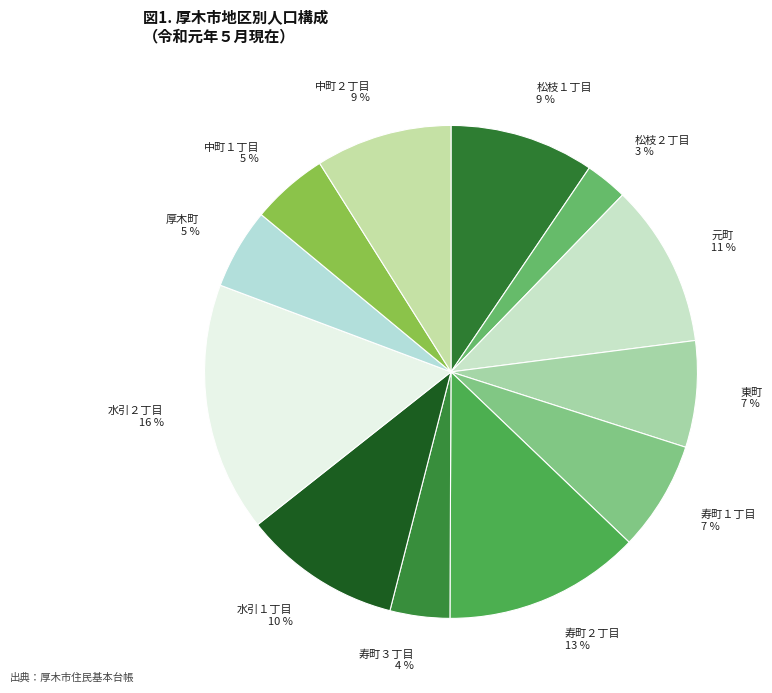

What is the smallest slice in the pie chart?

松枝２丁目